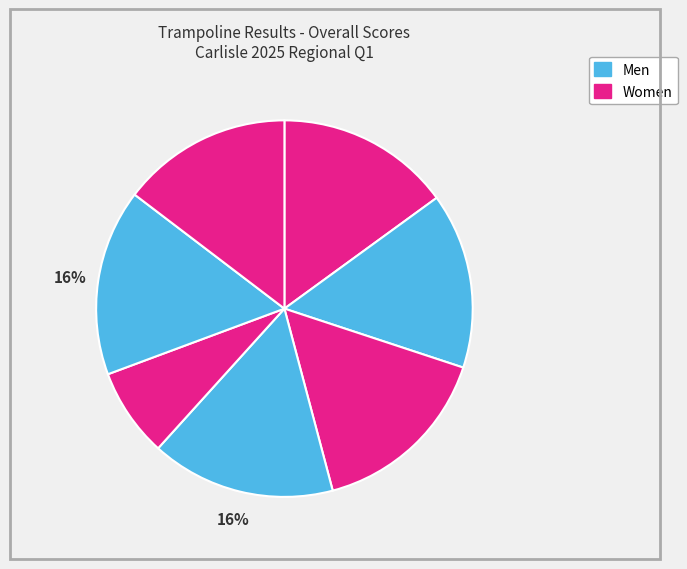

To the nearest percent, what is the difference between the largest and smallest slice percentages?

8%